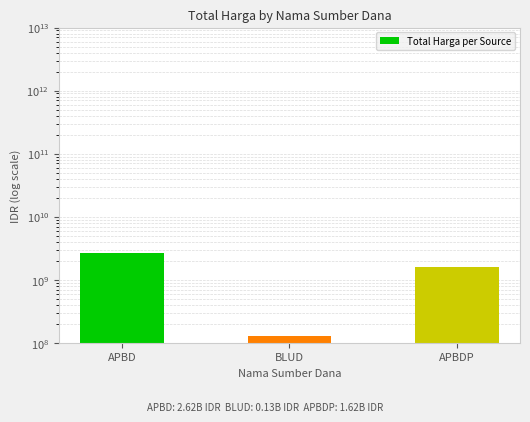

What is the change in value from BLUD to APBDP?

+1492227150